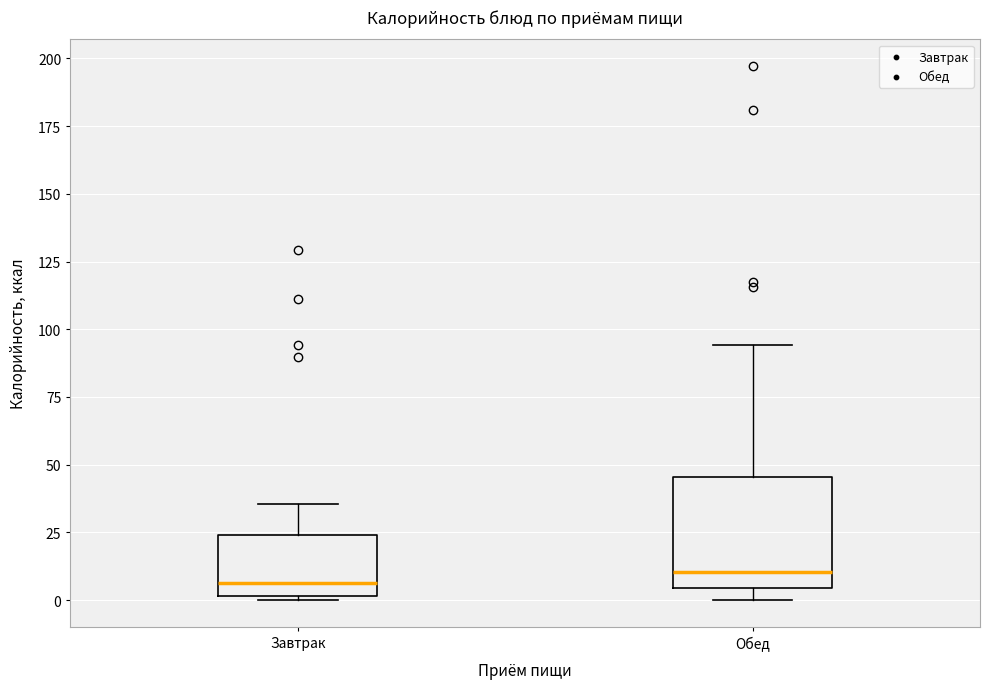

Where does the median line of the box for Обед sit on the y-axis? The values are not printed on the chart, so give them approximately, as read against the axis.

10